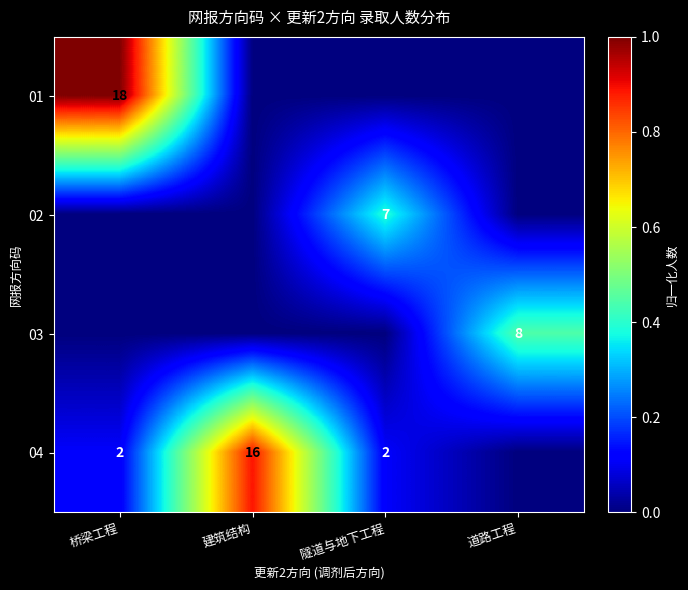

Is the value of 02 at 隧道与地下工程 greater than the value of 03 at 道路工程?

No